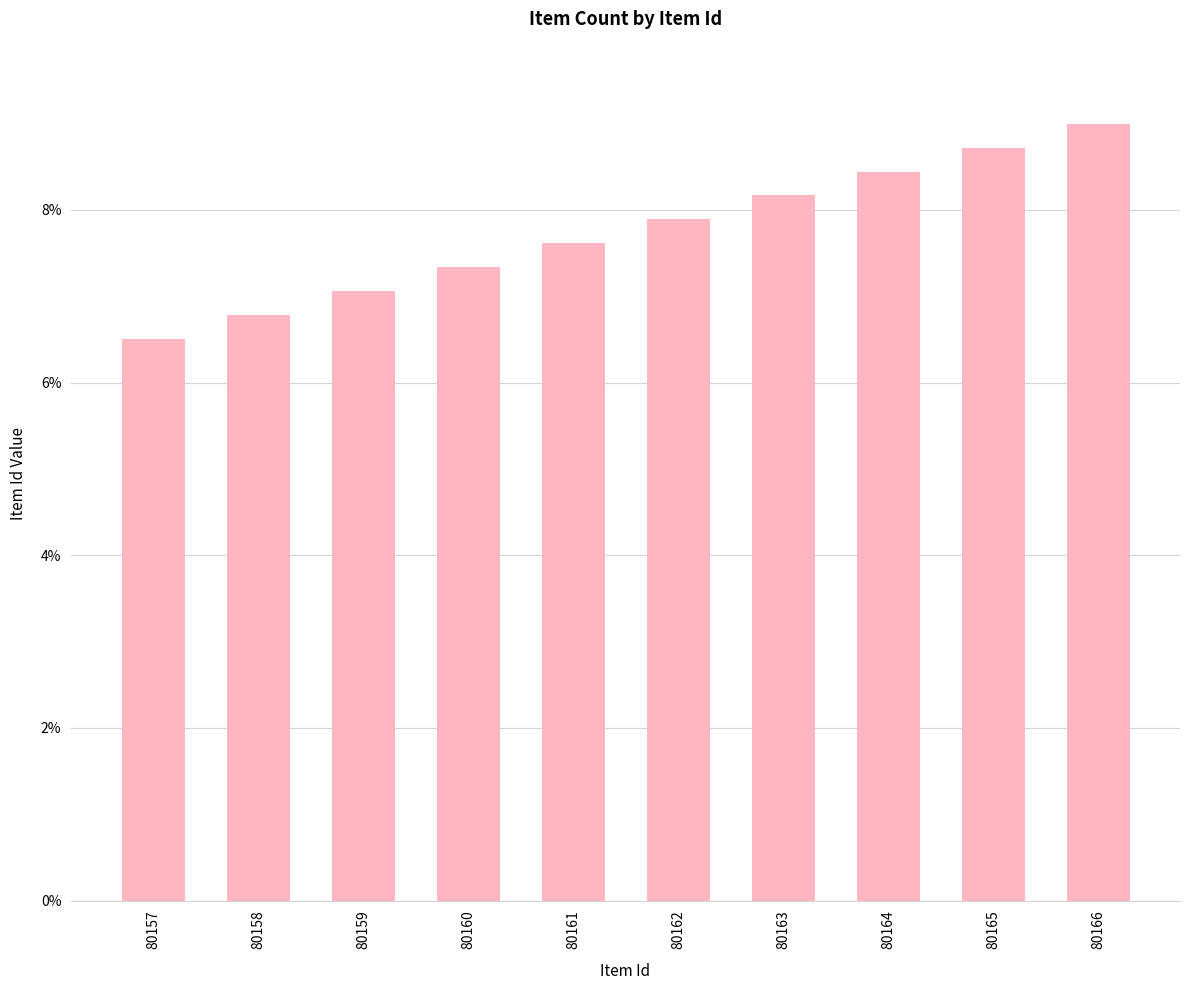

Reading left to right, list all the values displayed in this chart.

80157=0.1	80158=0.1	80159=0.1	80160=0.1	80161=0.1	80162=0.1	80163=0.1	80164=0.1	80165=0.1	80166=0.1